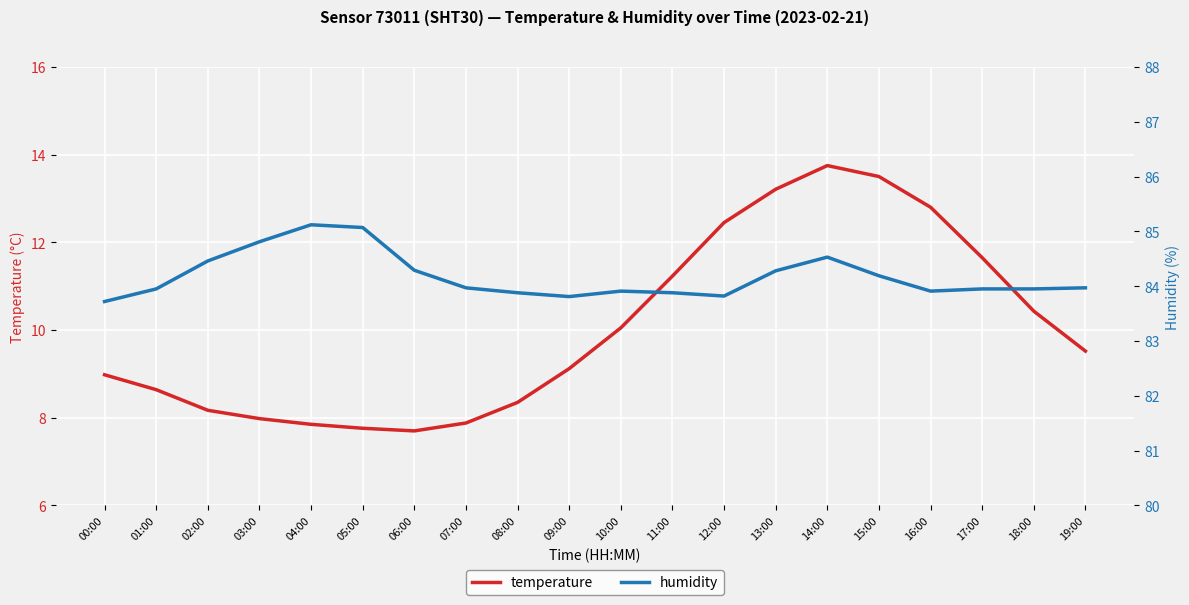

List the series in order of their peak value, highest first.

humidity, temperature